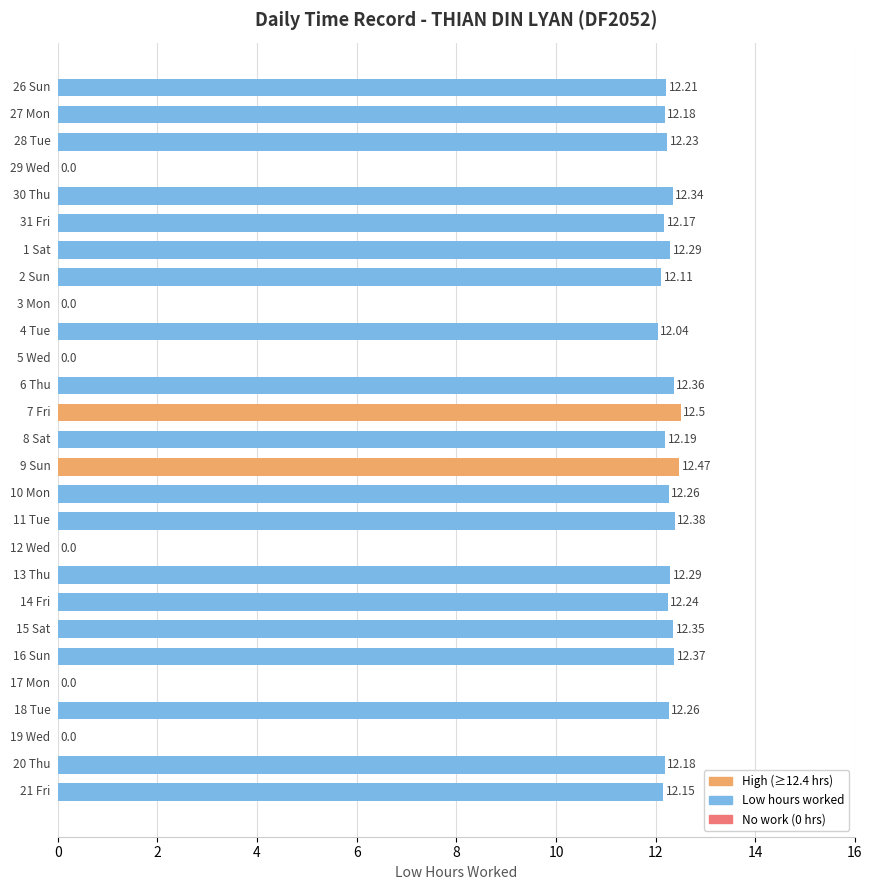

What is the sum of all values?

257.6